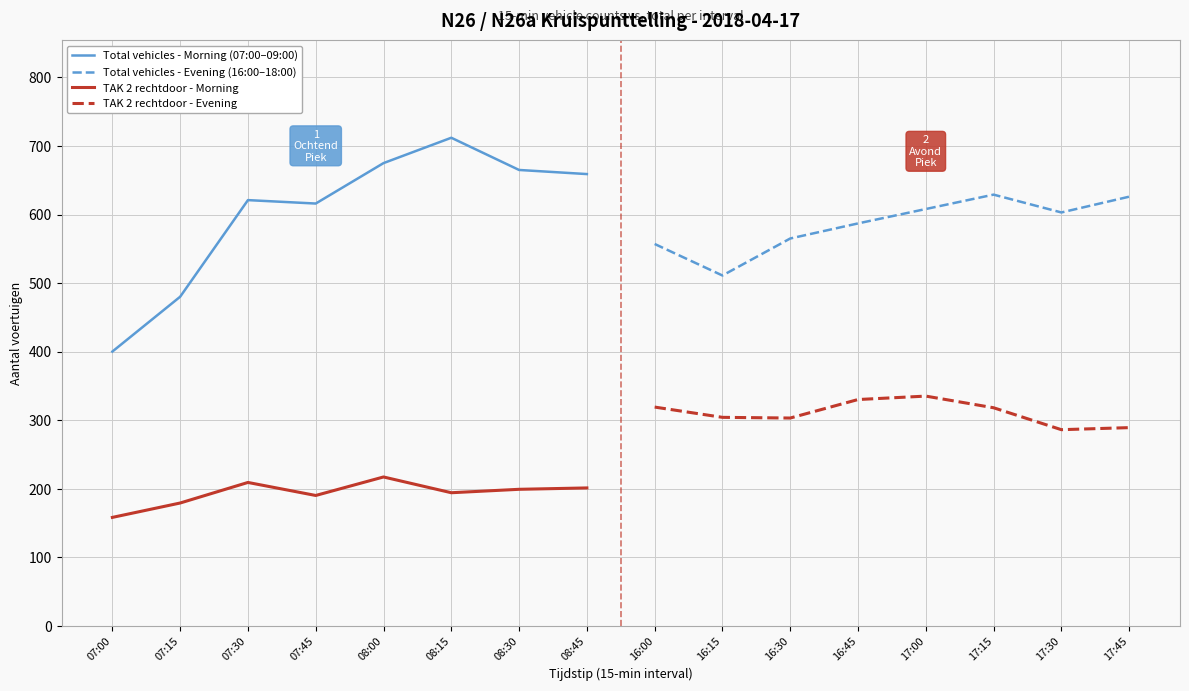

Does the chart display data point markers on the line(s)?

No